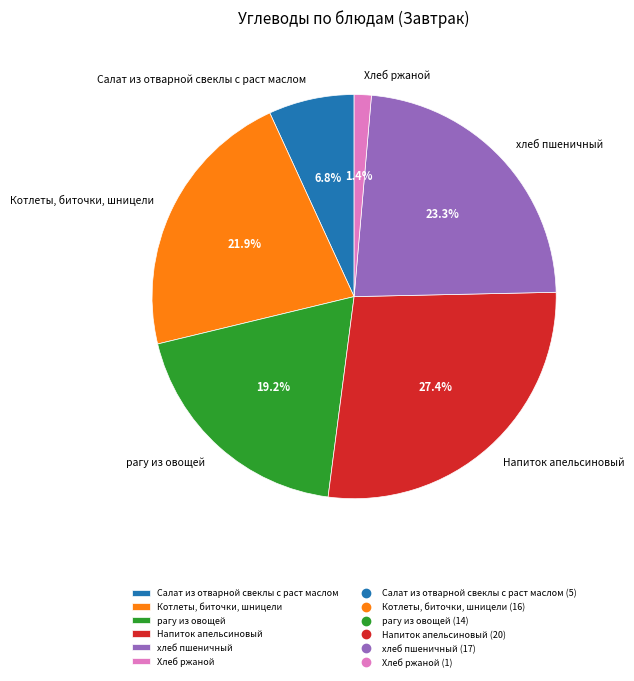

Rank the categories by value from lowest to highest.

Хлеб ржаной, Салат из отварной свеклы с раст маслом, рагу из овощей, Котлеты, биточки, шницели, хлеб пшеничный, Напиток апельсиновый